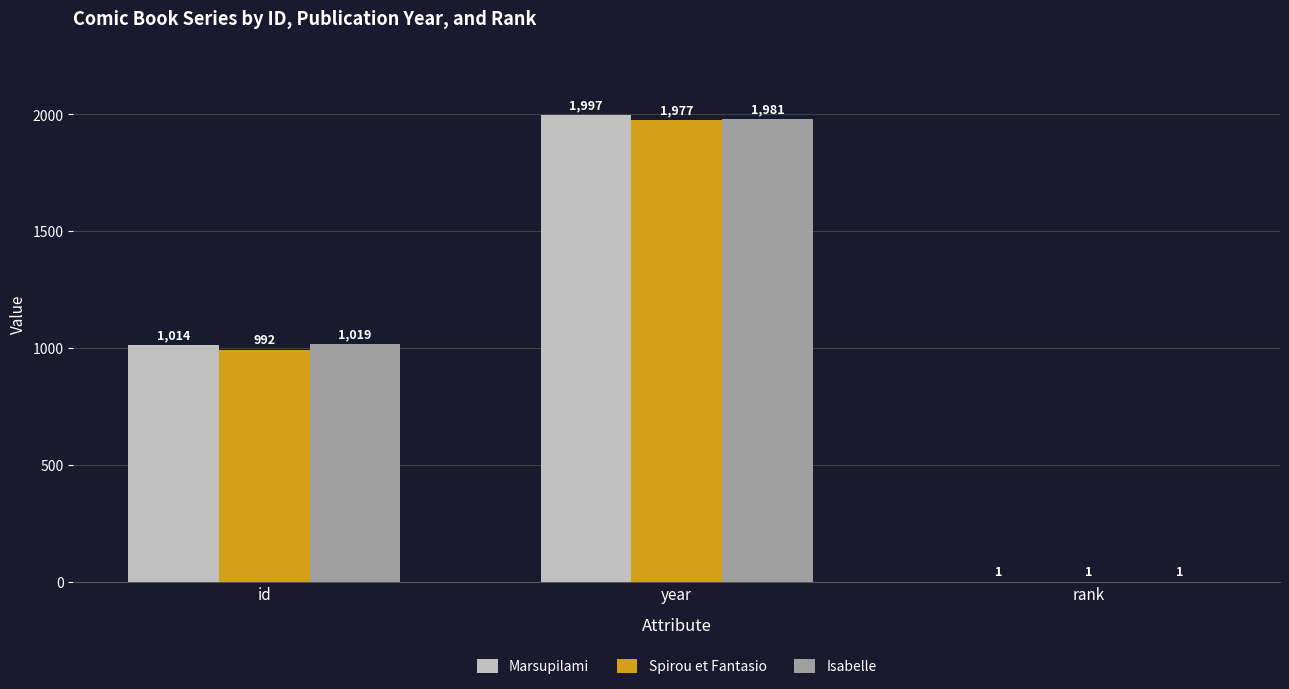

At which category is the sum across all series the highest?

year